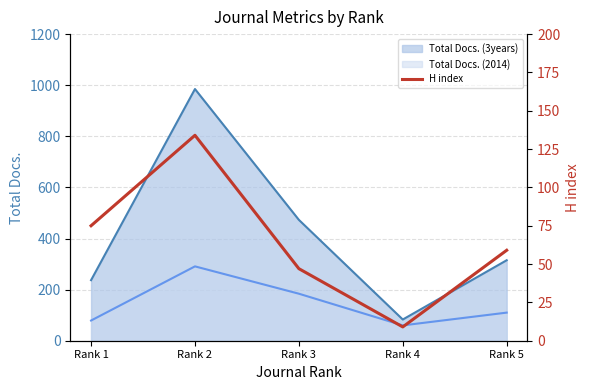

At which category does the data reach its first local peak?

Rank 2